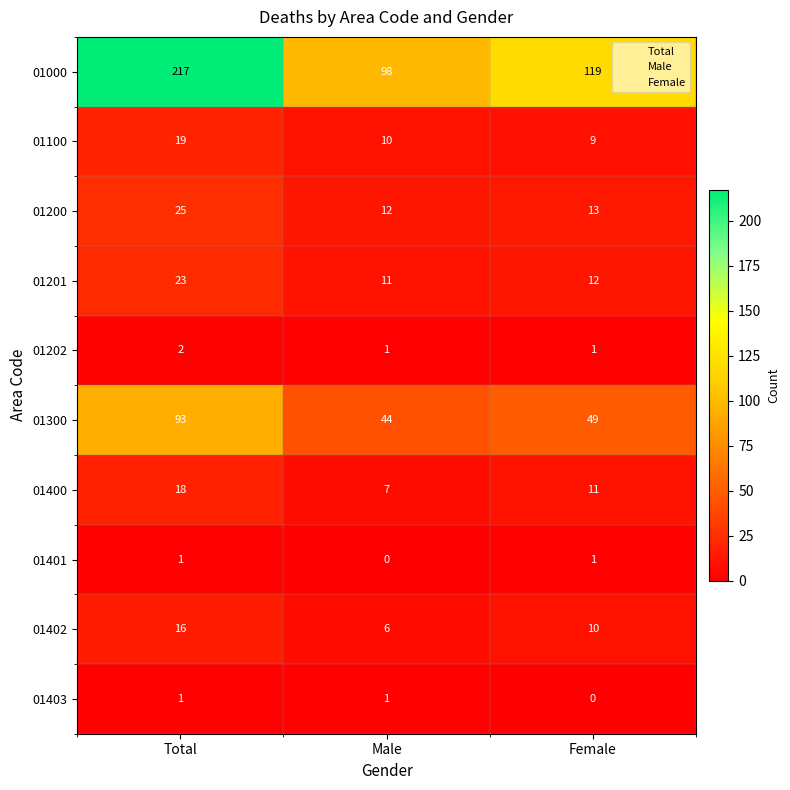

Rank the categories by 01100 value from highest to lowest.

Total, Male, Female